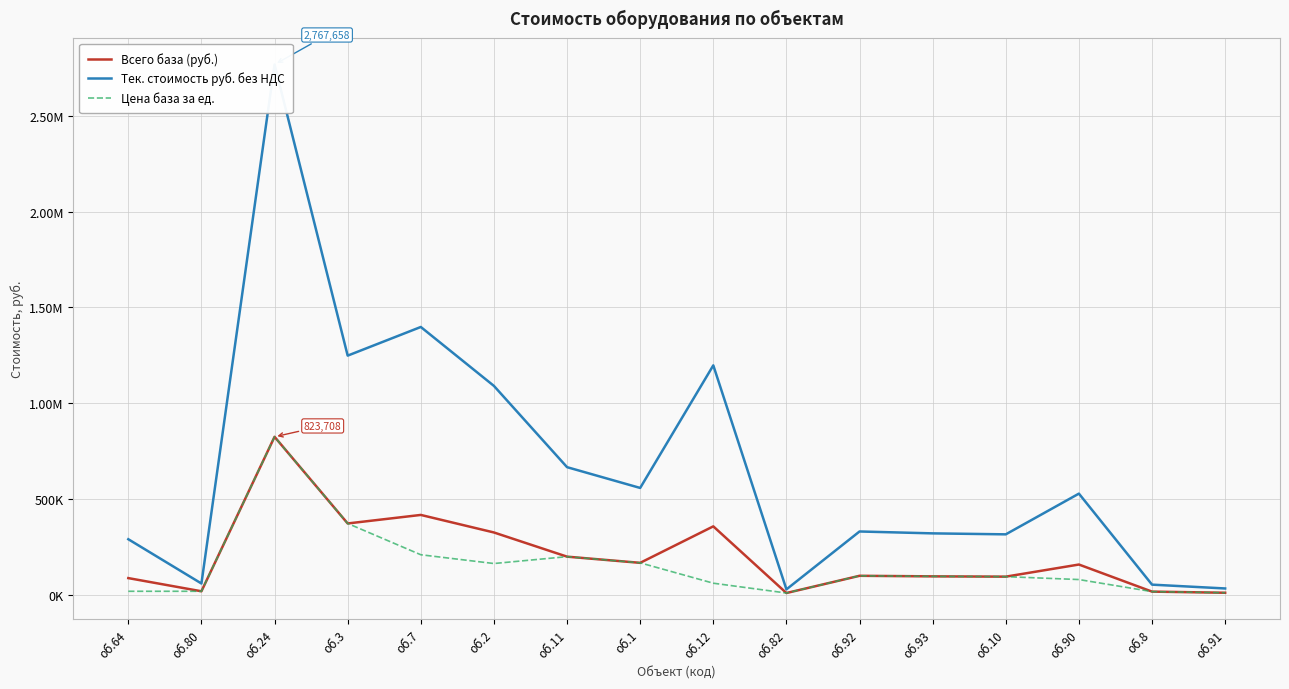

Reading right to left, transcribe all the data shown in this chart.

Всего база (руб.): об.91=9490.2	об.8=15426.0	об.90=156862.8	об.10=93585.0	об.93=95097.8	об.92=98038.6	об.82=8079.2	об.12=356160.0	об.1=165676.6	об.11=197973.1	об.2=324248.2	об.7=415810.2	об.3=371283.1	об.24=823707.7	об.80=17199.0	об.64=85992.7
Тек. стоимость руб. без НДС: об.91=31887.1	об.8=51831.4	об.90=527058.9	об.10=314445.6	об.93=319528.5	об.92=329409.5	об.82=27146.1	об.12=1196697.6	об.1=556673.3	об.11=665189.6	об.2=1089473.9	об.7=1397122.3	об.3=1247511.1	об.24=2767658.0	об.80=57788.6	об.64=288935.5
Цена база за ед.: об.91=9490.2	об.8=15426.0	об.90=78431.4	об.10=93585.0	об.93=95097.8	об.92=98038.6	об.82=8079.2	об.12=59360.0	об.1=165676.6	об.11=197973.1	об.2=162124.1	об.7=207905.1	об.3=371283.1	об.24=823707.7	об.80=17199.0	об.64=17198.5